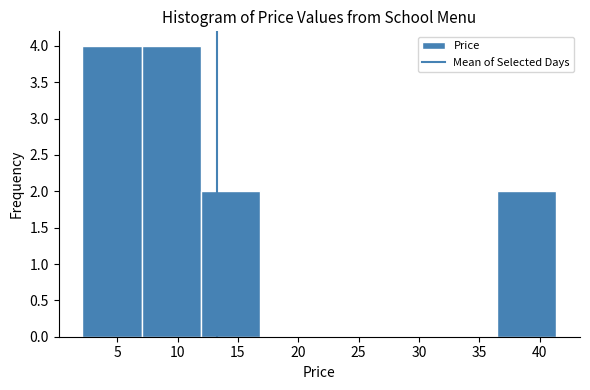

How tall is the bar that spans 36.5 to 41.5 on the x-axis? Neither the bar edges nor the heights are printed on the chart, so give them approximately, as read against the axes.

2